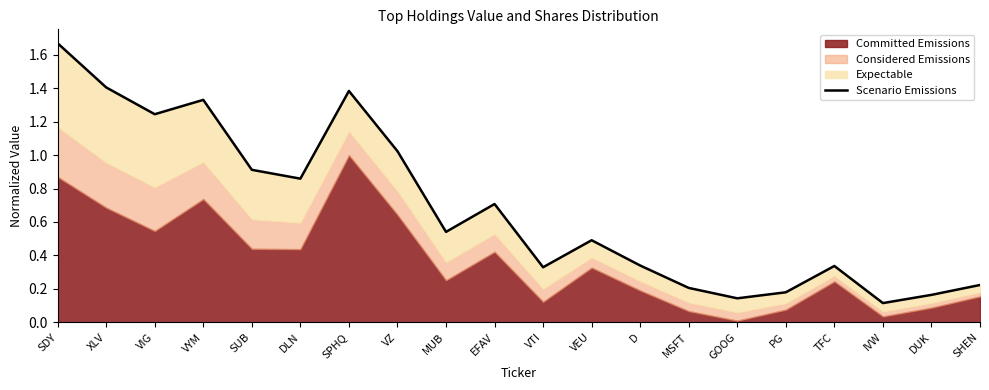

What is the difference between the maximum and minimum values?

1.6